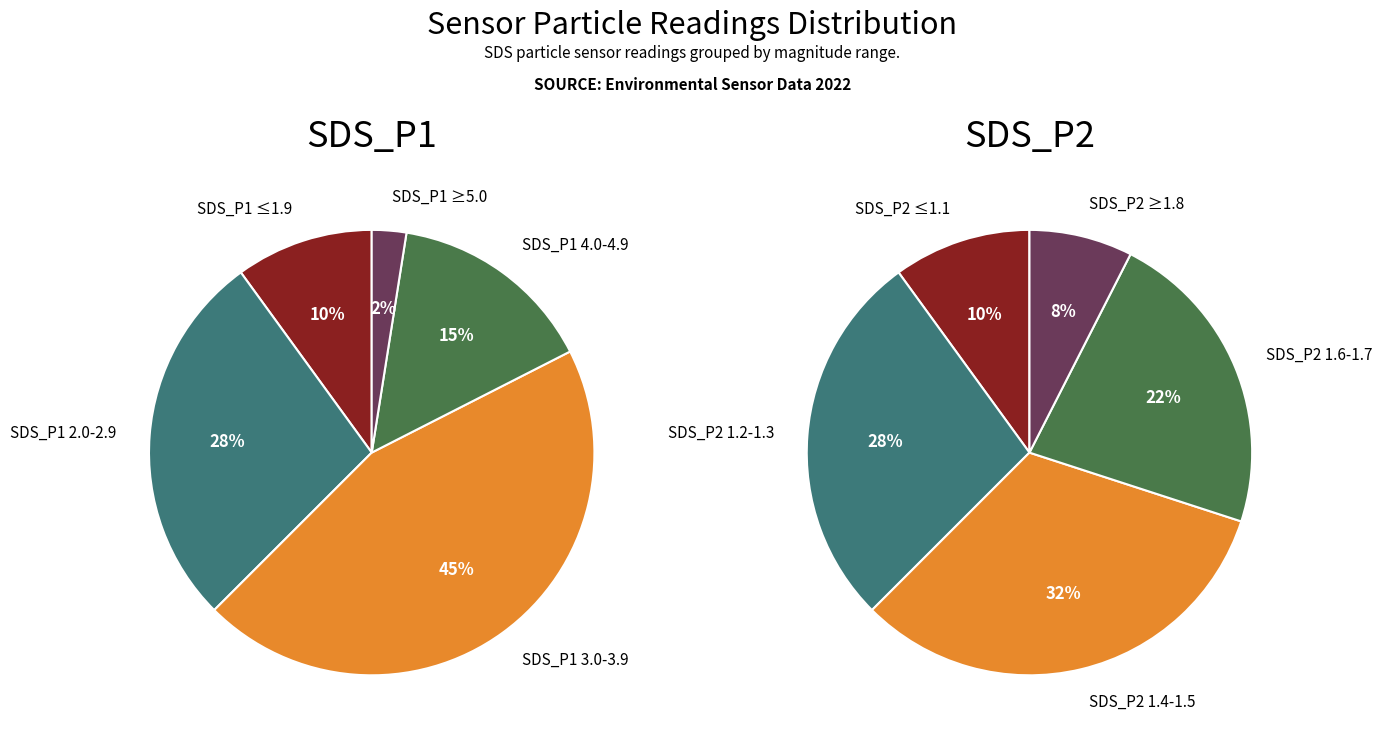

The 3 slice represents 11% of the pie. True or false?

False